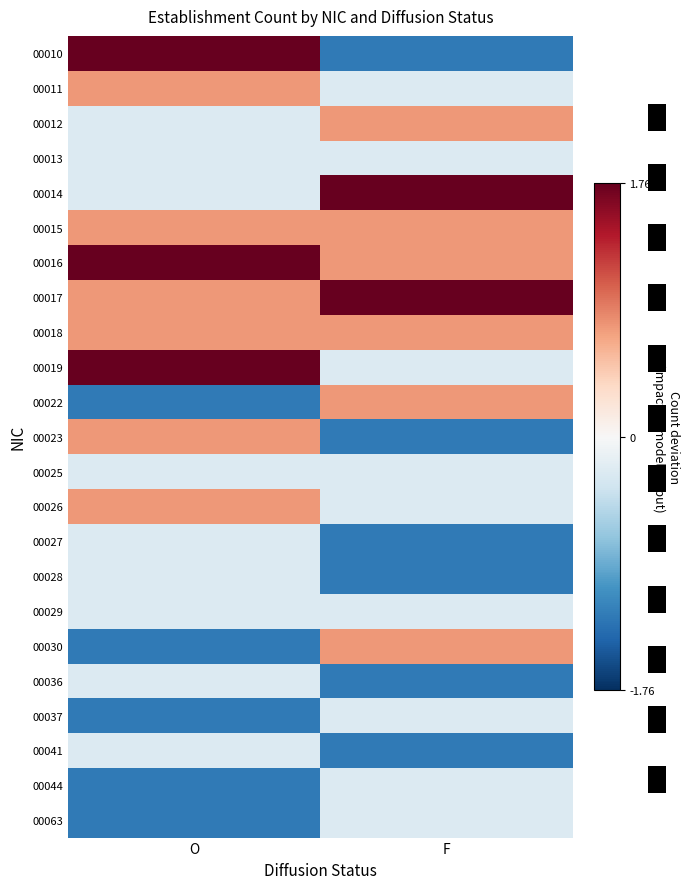

What is the total value across all series at F?

-1.5